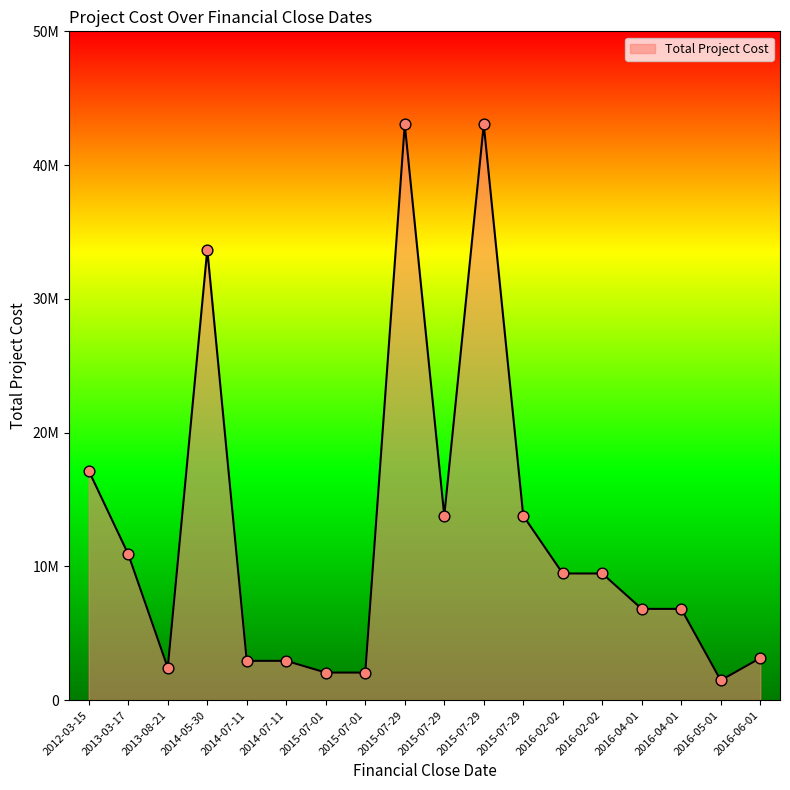

Between 2014-05-30 and 2015-07-29, which is larger?

2014-05-30